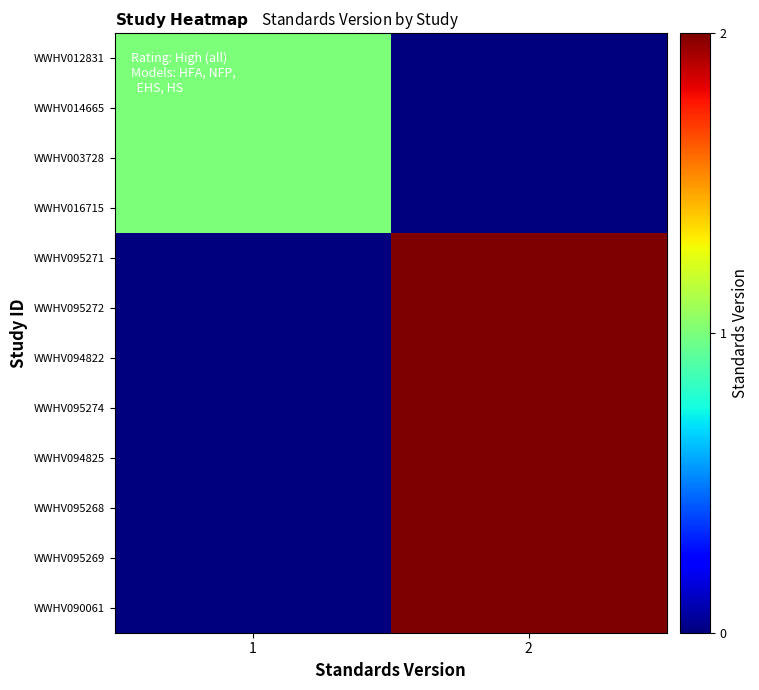

At 2, list the series in order from largest to smallest.

WWHV095271, WWHV095272, WWHV094822, WWHV095274, WWHV094825, WWHV095268, WWHV095269, WWHV090061, WWHV012831, WWHV014665, WWHV003728, WWHV016715